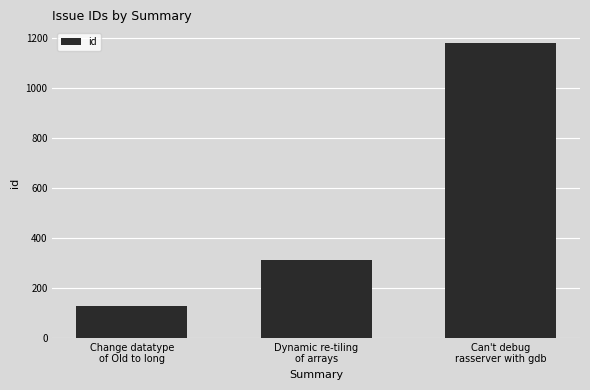

What is the maximum value shown in the chart?

1178